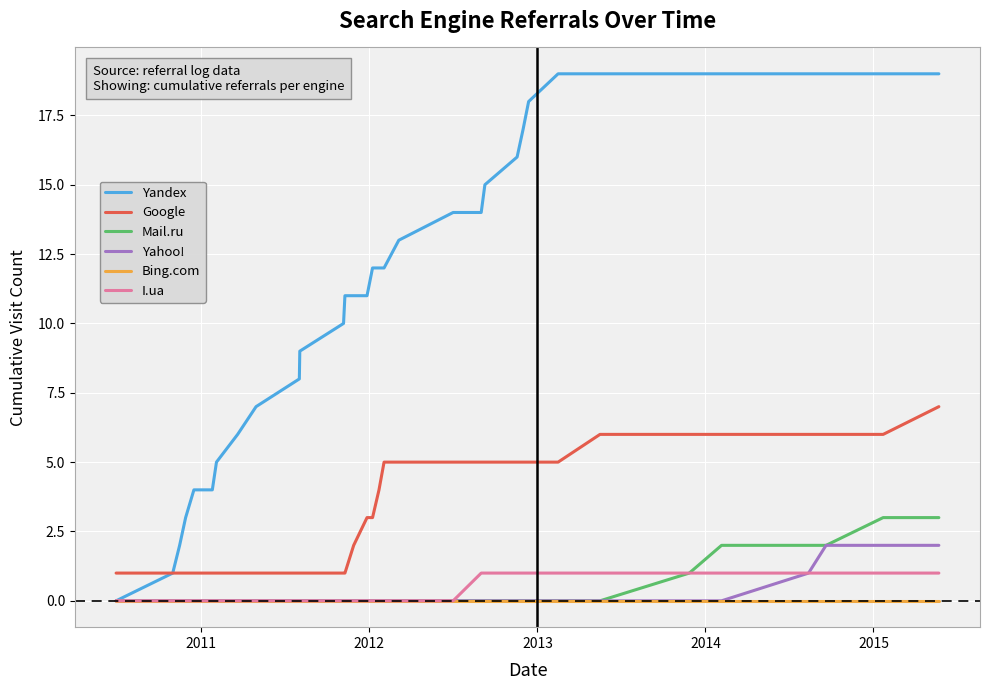

What is the difference between the maximum and minimum values in the Yahoo! series?

2